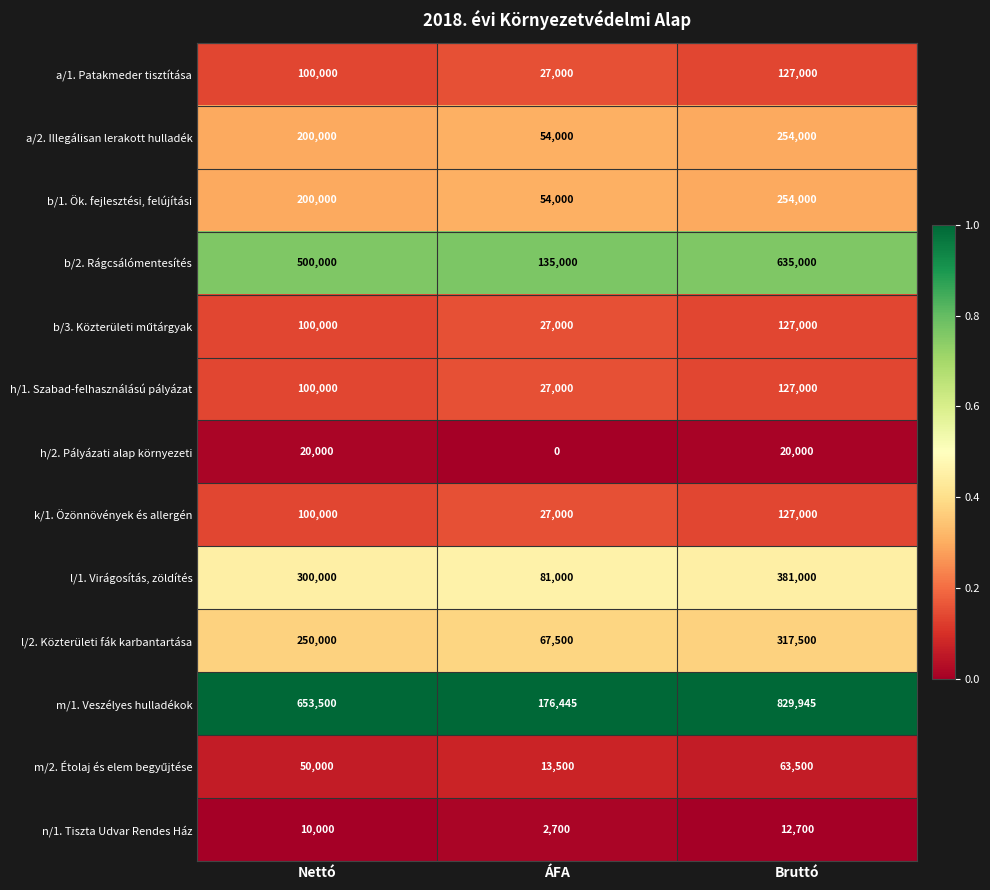

List the labels in order of a/1. Patakmeder tisztítása value, smallest first.

ÁFA, Nettó, Bruttó